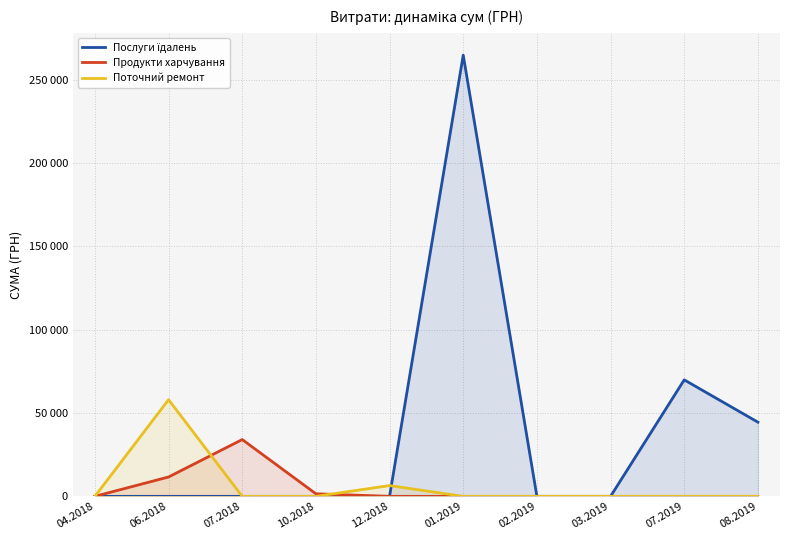

Is it true that Послуги їдалень equals 0.0 at 02.2019?

True